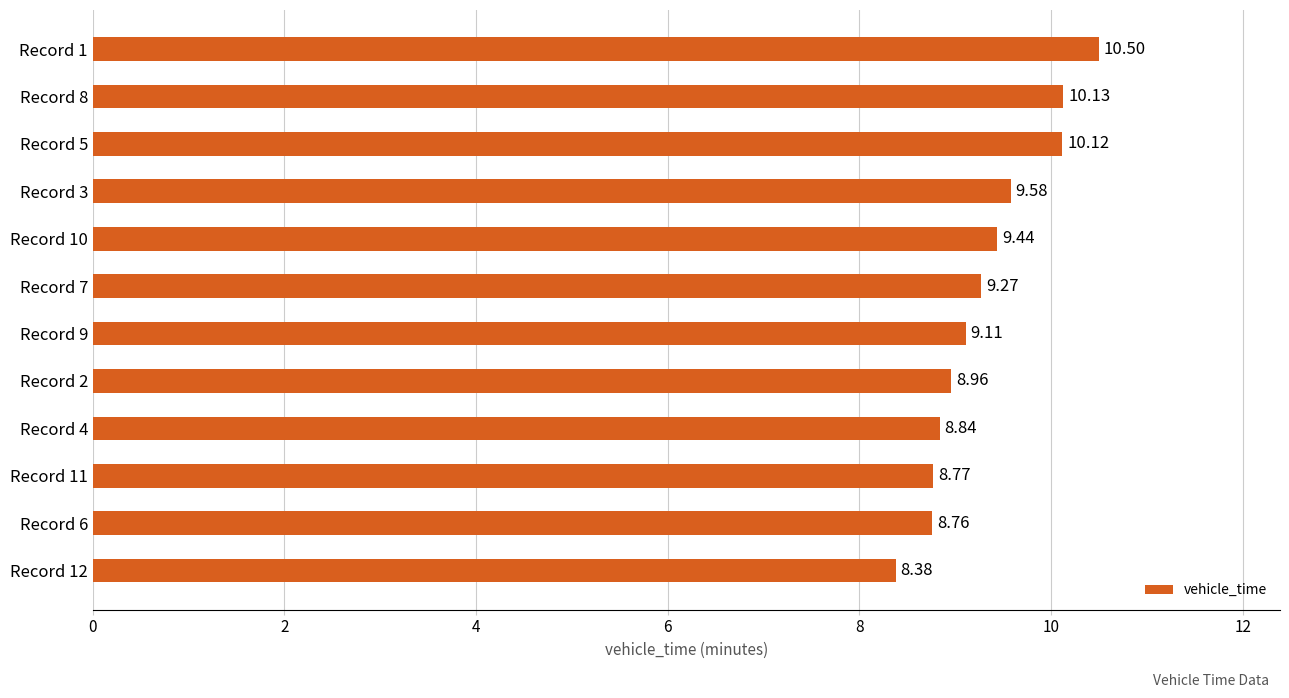

Which has a higher value, Record 1 or Record 4?

Record 1